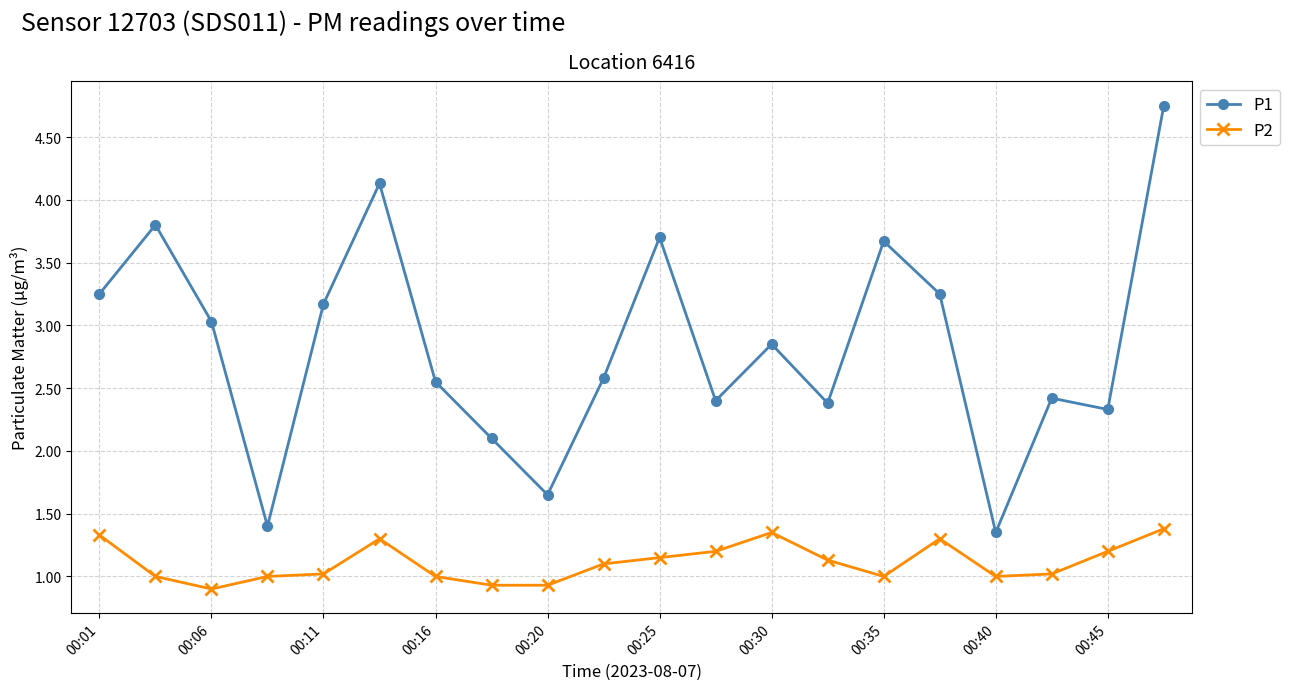

Which series has the widest spread of values?

P1